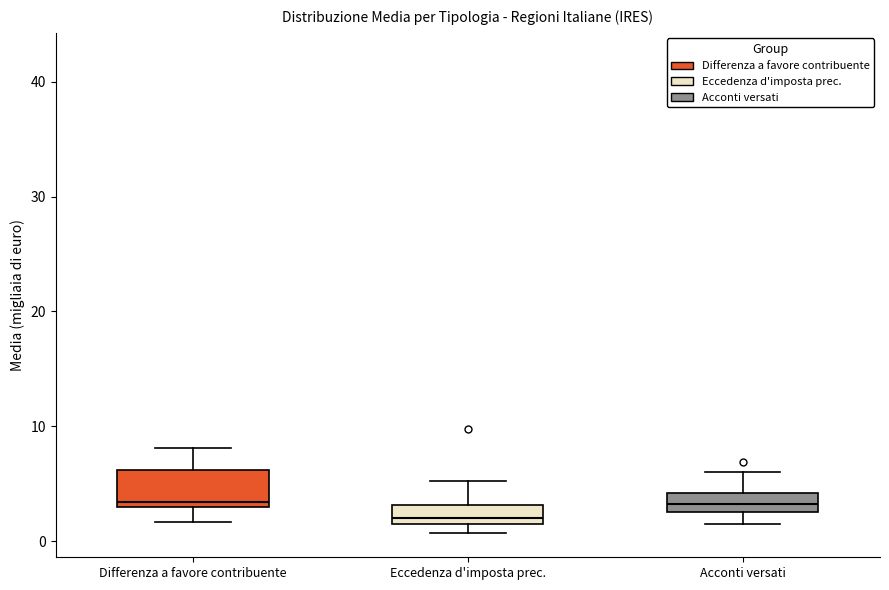

Where is the upper edge of the box for Acconti versati on the y-axis? The values are not printed on the chart, so give them approximately, as read against the axis.

4